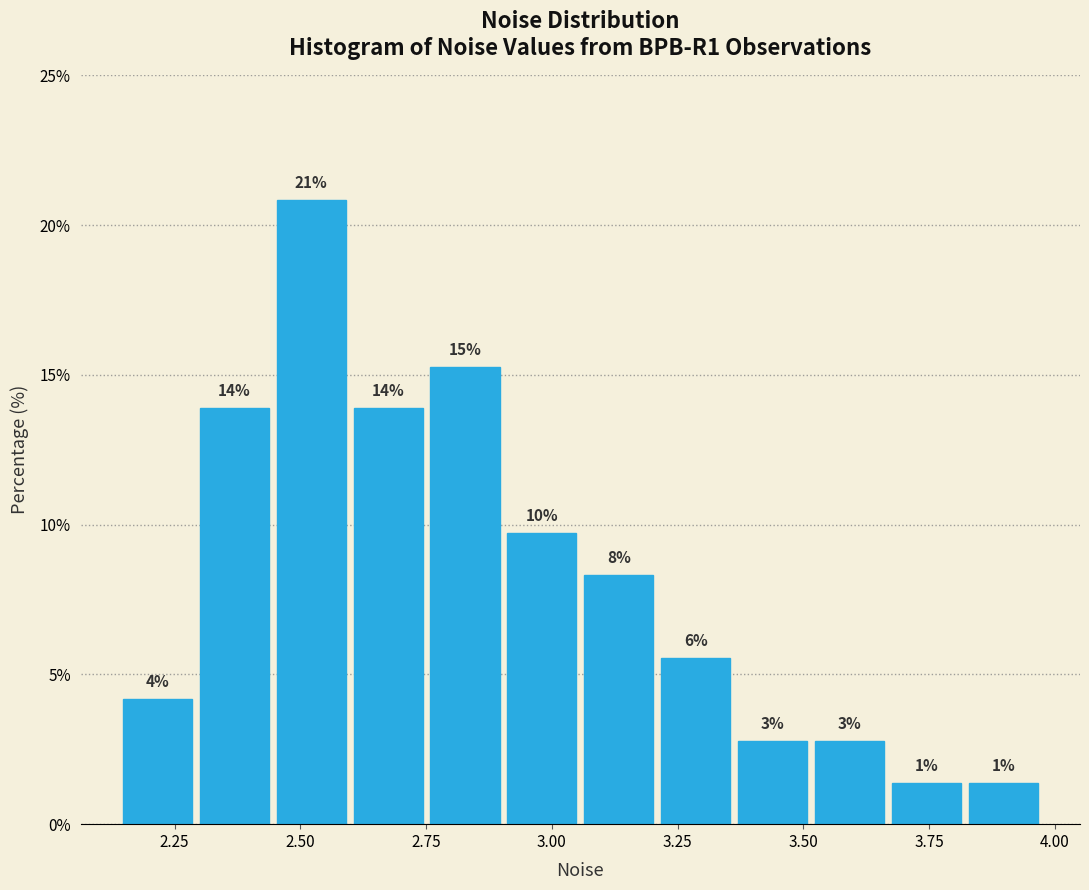

Read against the x-axis, roughly where is the centre of the tallest bar?

2.50